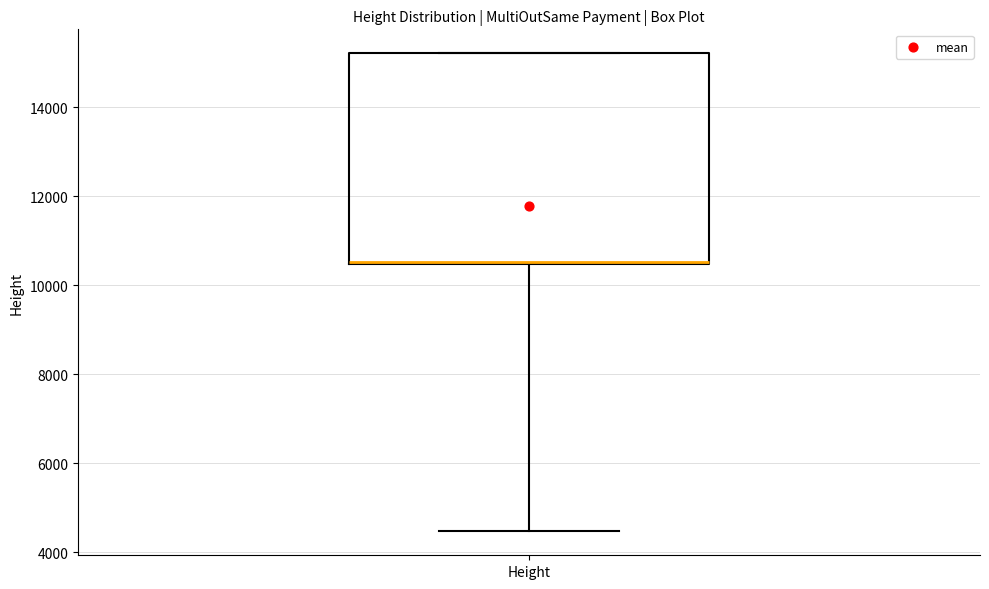

Transcribe this box plot: give where the median line is, the range the box spans, and where the two whiskers end, as read against the y-axis. The values are not printed on the chart, so give them approximately, as read against the axis.

median 10600 (drawn on the box's lower edge), box 10400 to 15200, whiskers 4400 to 15200